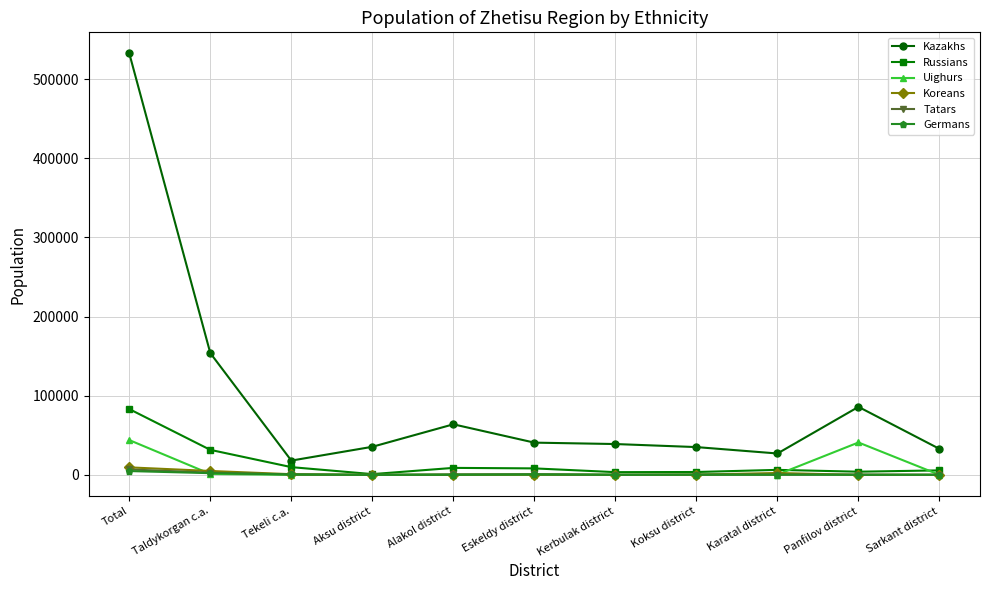

Which series has the widest spread of values?

Kazakhs